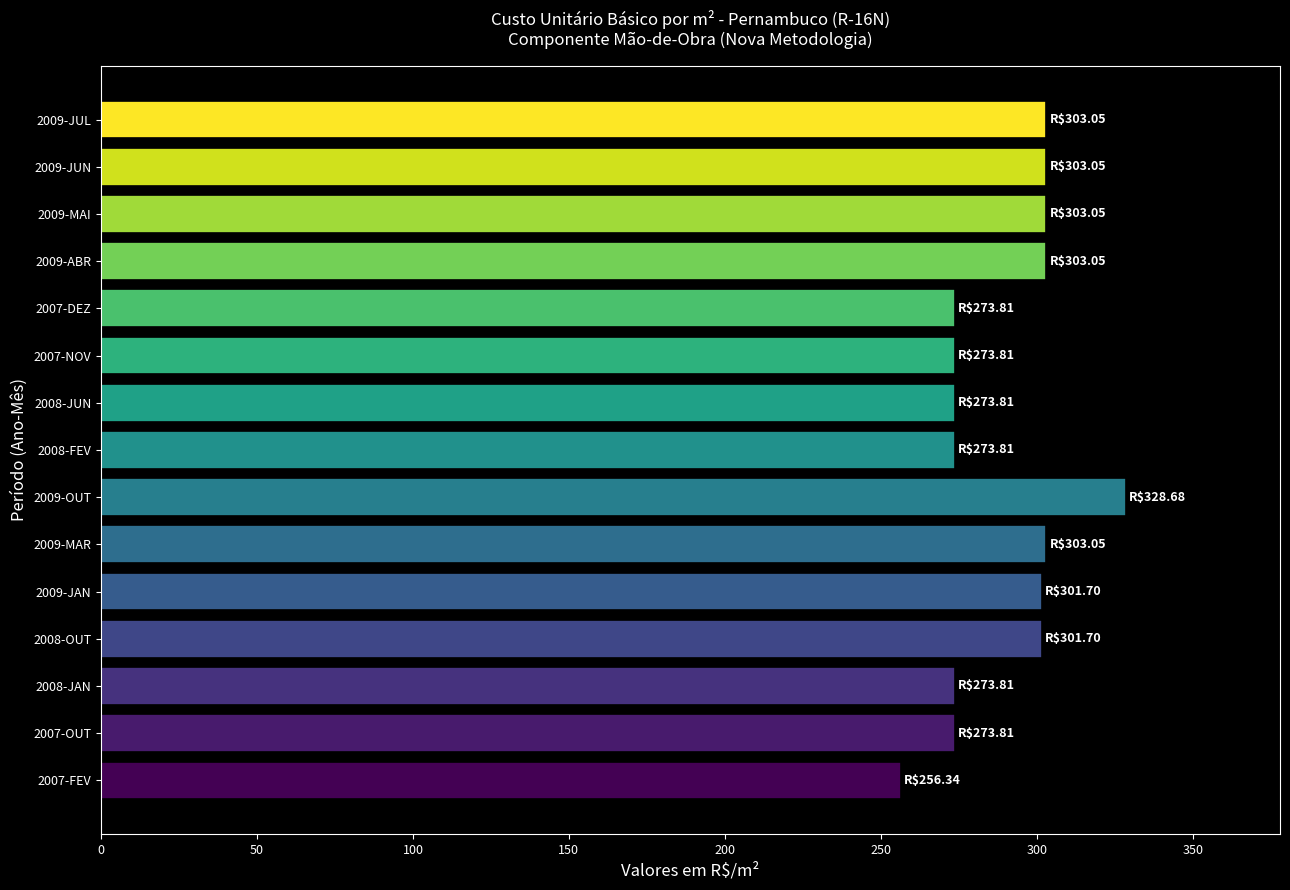

What is the sum of the values at 2009-MAI and 2008-JAN?

576.9